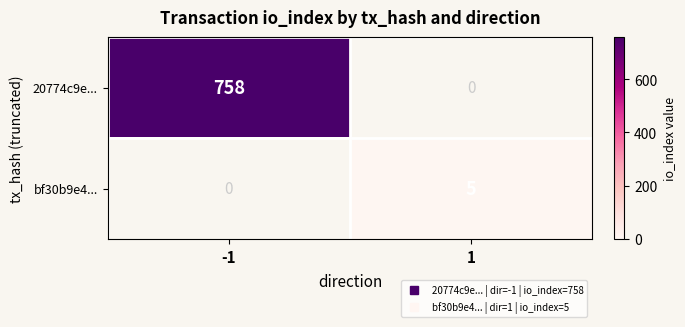

At -1, list the series in order from smallest to largest.

bf30b9e4..., 20774c9e...